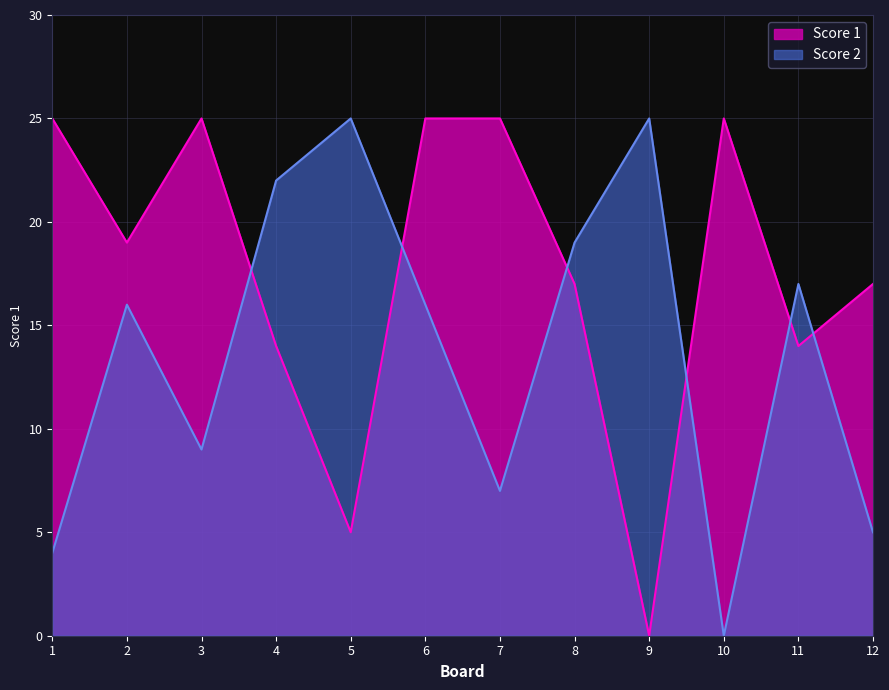

Where is the first local minimum for Score 2?

3